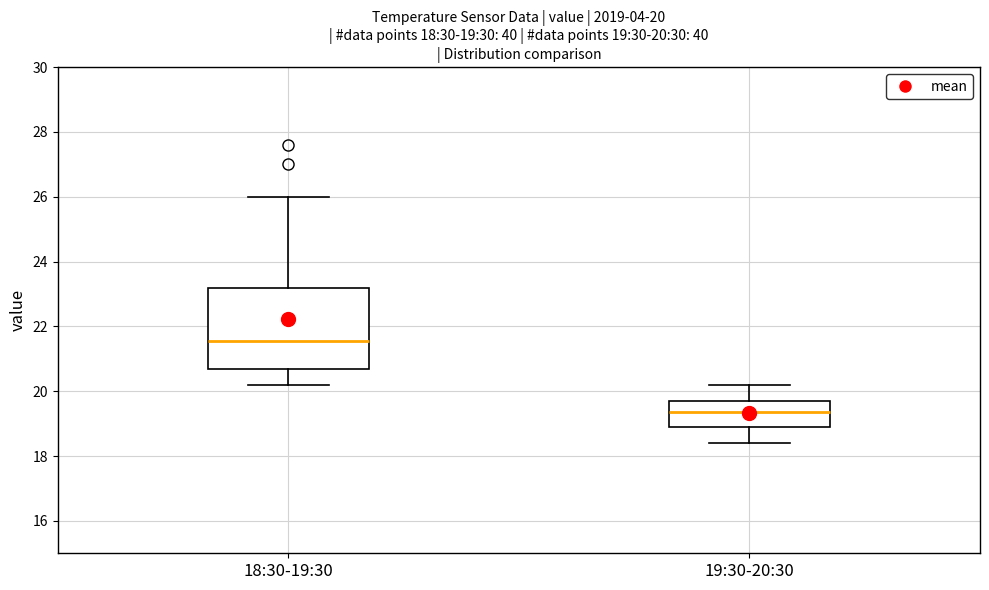

Which box's median line is the highest?

18:30-19:30